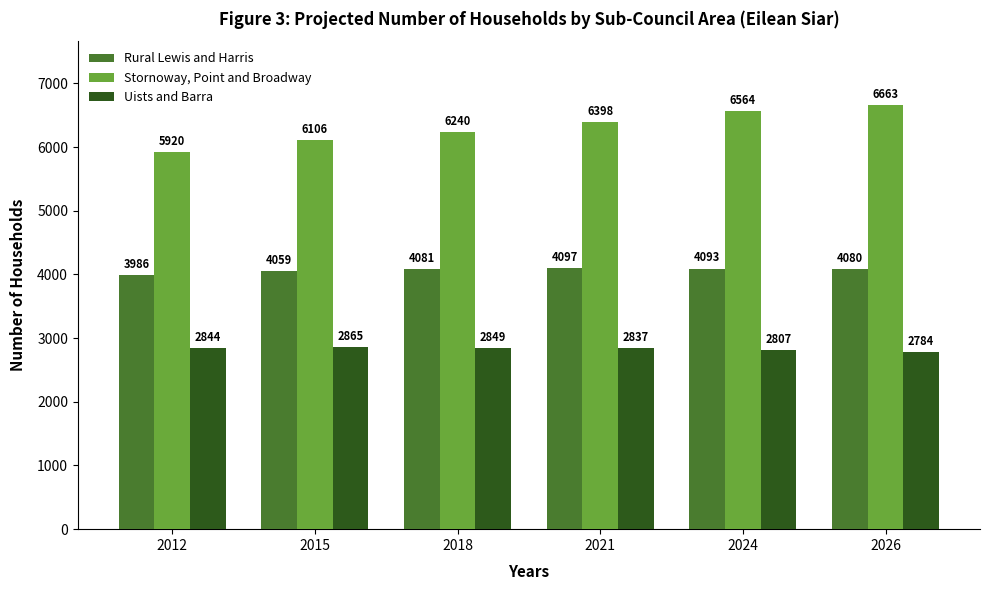

What are all the series names shown in the legend?

Rural Lewis and Harris, Stornoway, Point and Broadway, Uists and Barra